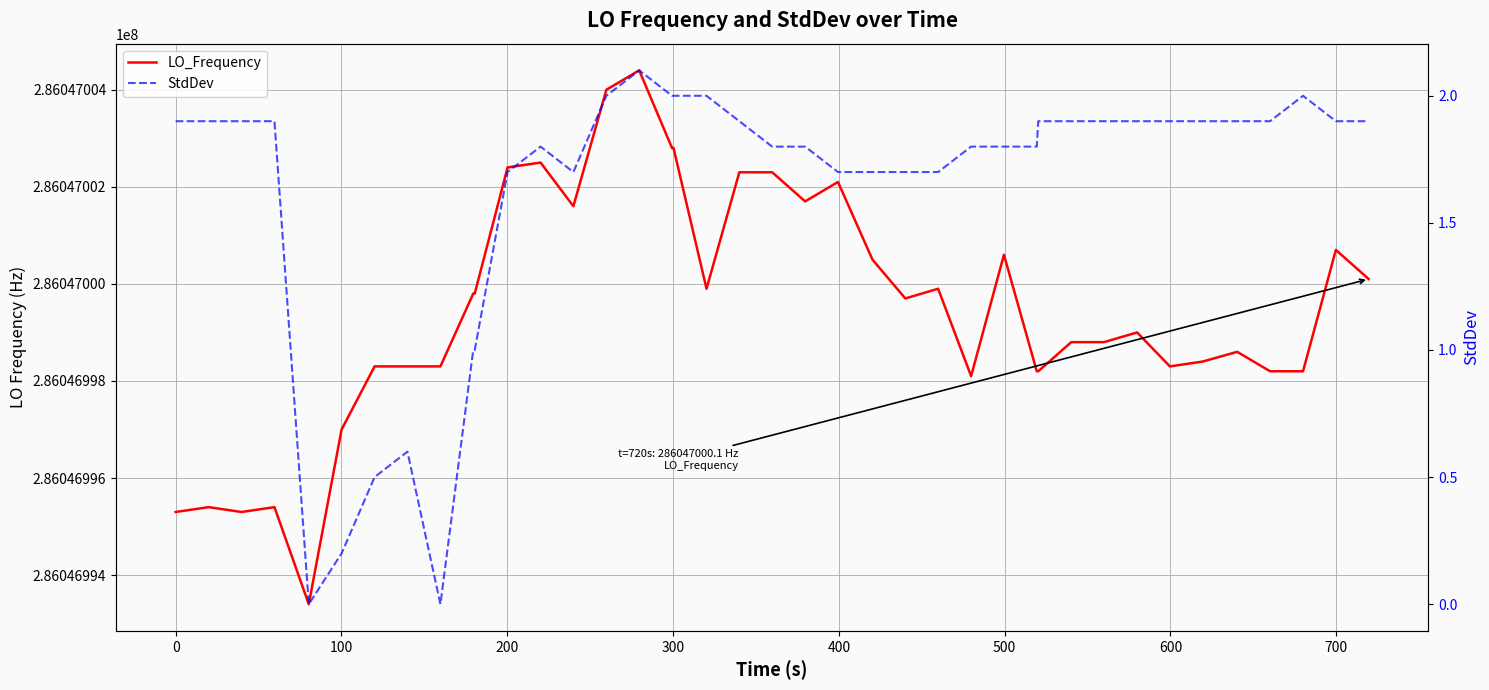

Reading left to right, list all the values displayed in this chart.

LO_Frequency: 286046995.3	286046995.4	286046995.3	286046995.4	286046993.4	286046997.0	286046998.3	286046998.3	286046998.3	286046999.8	286046999.8	286047002.4	286047002.5	286047001.6	286047004.0	286047004.4	286047002.8	286047002.8	286046999.9	286047002.3	286047002.3	286047001.7	286047002.1	286047000.5	286046999.7	286046999.9	286046998.1	286047000.6	286046998.2	286046998.2	286046998.8	286046998.8	286046999.0	286046998.3	286046998.4	286046998.6	286046998.2	286046998.2	286047000.7	286047000.1
StdDev: 1.9	1.9	1.9	1.9	0.0	0.2	0.5	0.6	0.0	1.0	1.0	1.7	1.8	1.7	2.0	2.1	2.0	2.0	2.0	1.9	1.8	1.8	1.7	1.7	1.7	1.7	1.8	1.8	1.8	1.9	1.9	1.9	1.9	1.9	1.9	1.9	1.9	2.0	1.9	1.9